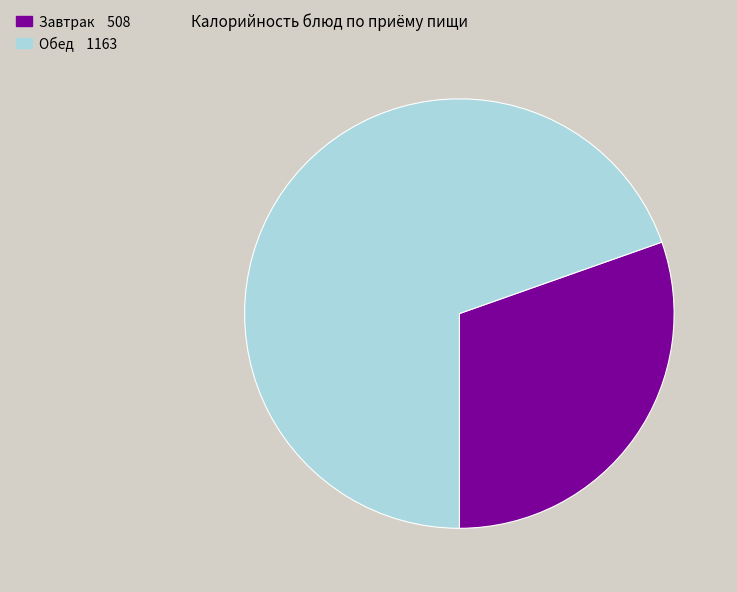

Approximately how many times larger is the value at Завтрак 508 compared to Обед 1163?

0.4